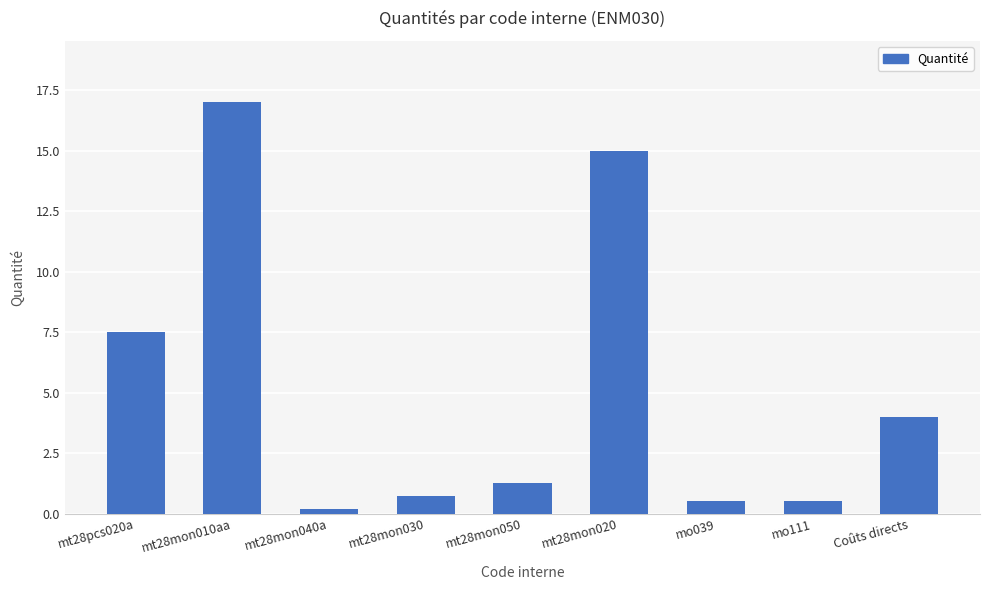

What is the change in value from mo039 to Coûts directs?

+3.5